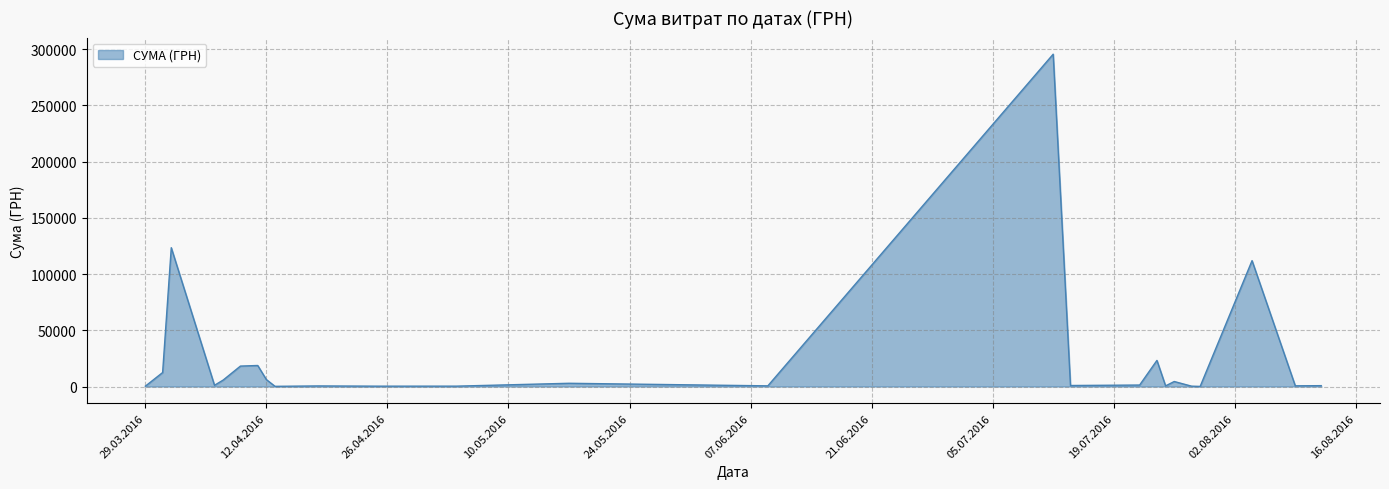

What is the difference between the maximum and minimum values?

295540.8